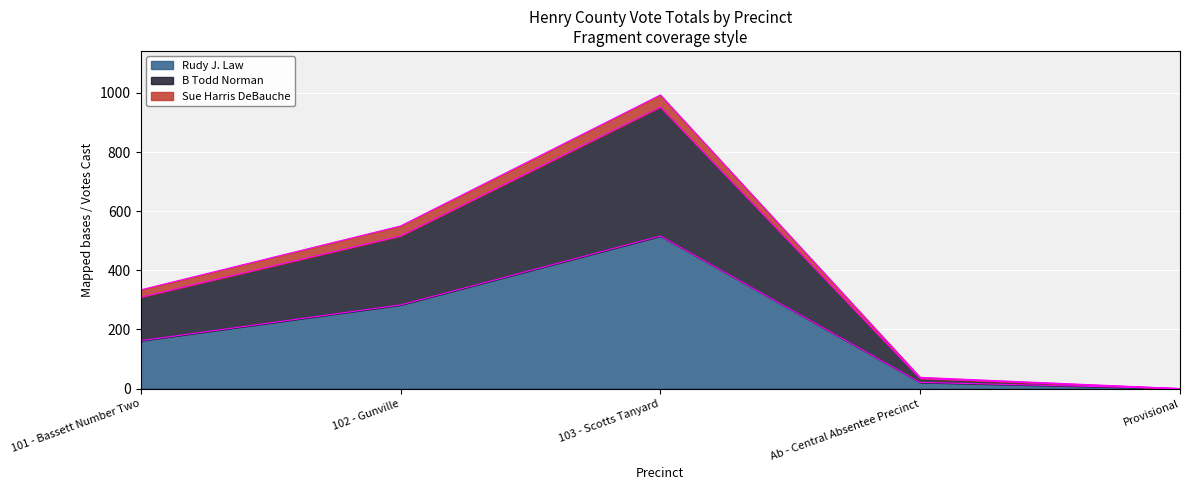

What is the total value across all series at 103 - Scotts Tanyard?

993